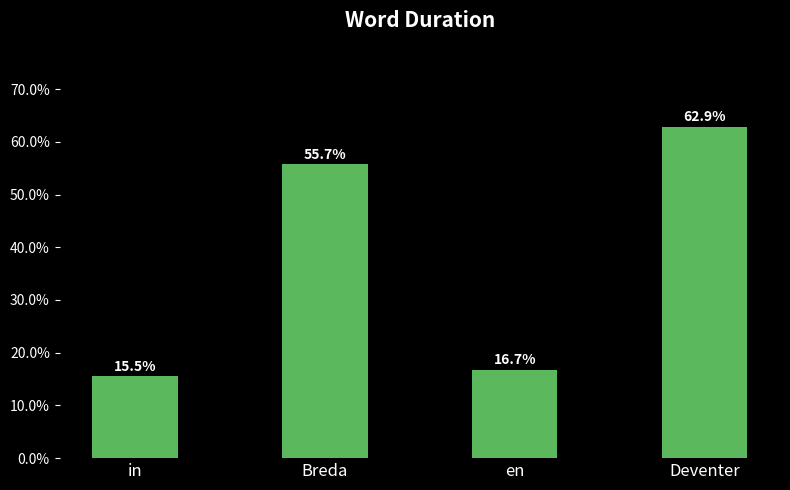

The chart shows a value of 0.2 at en. True or false?

True